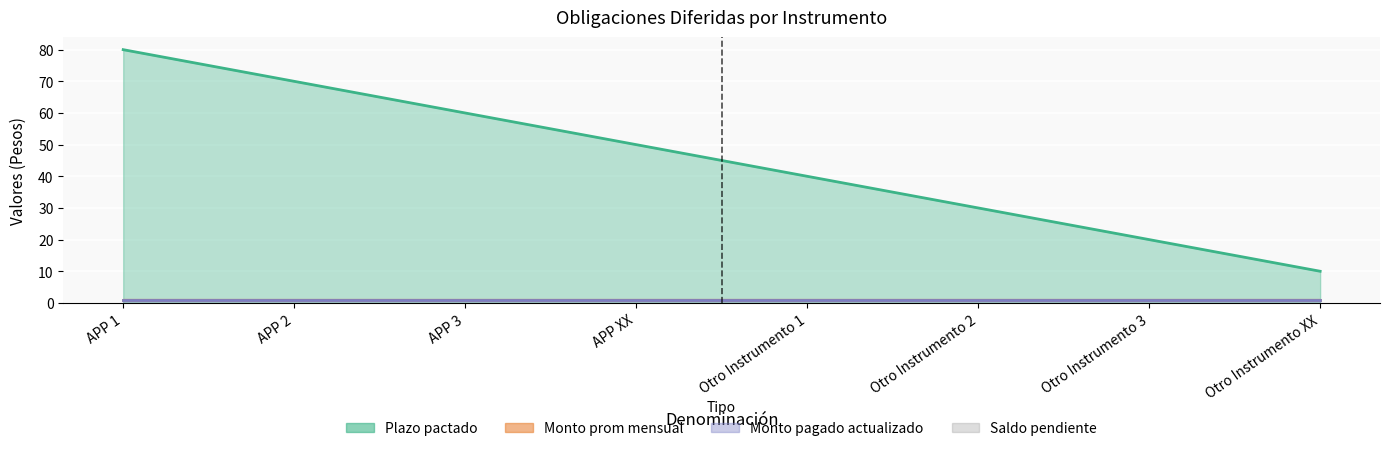

Does the chart display data point markers on the line(s)?

No